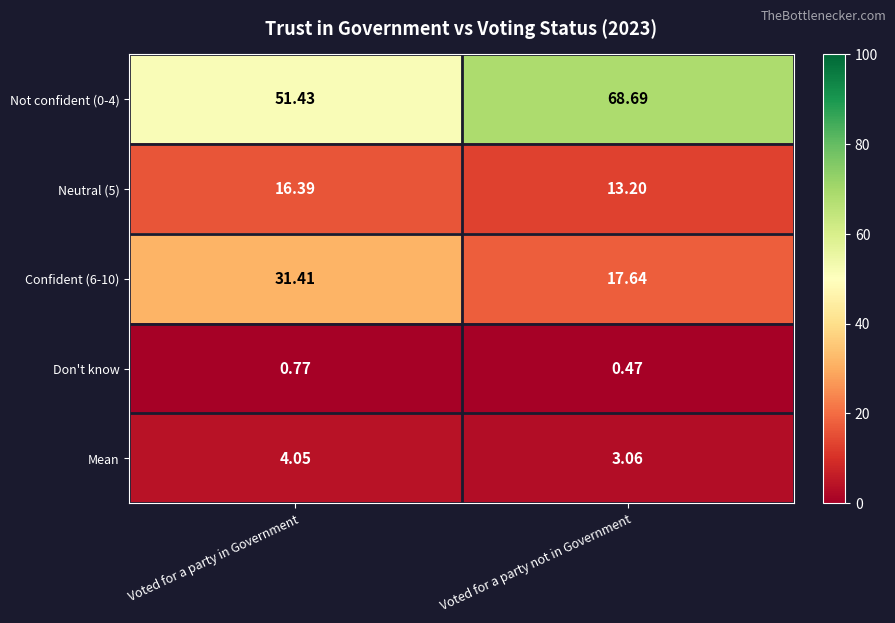

Which series changed the most between Voted for a party in Government and Voted for a party not in Government?

Not confident (0-4)